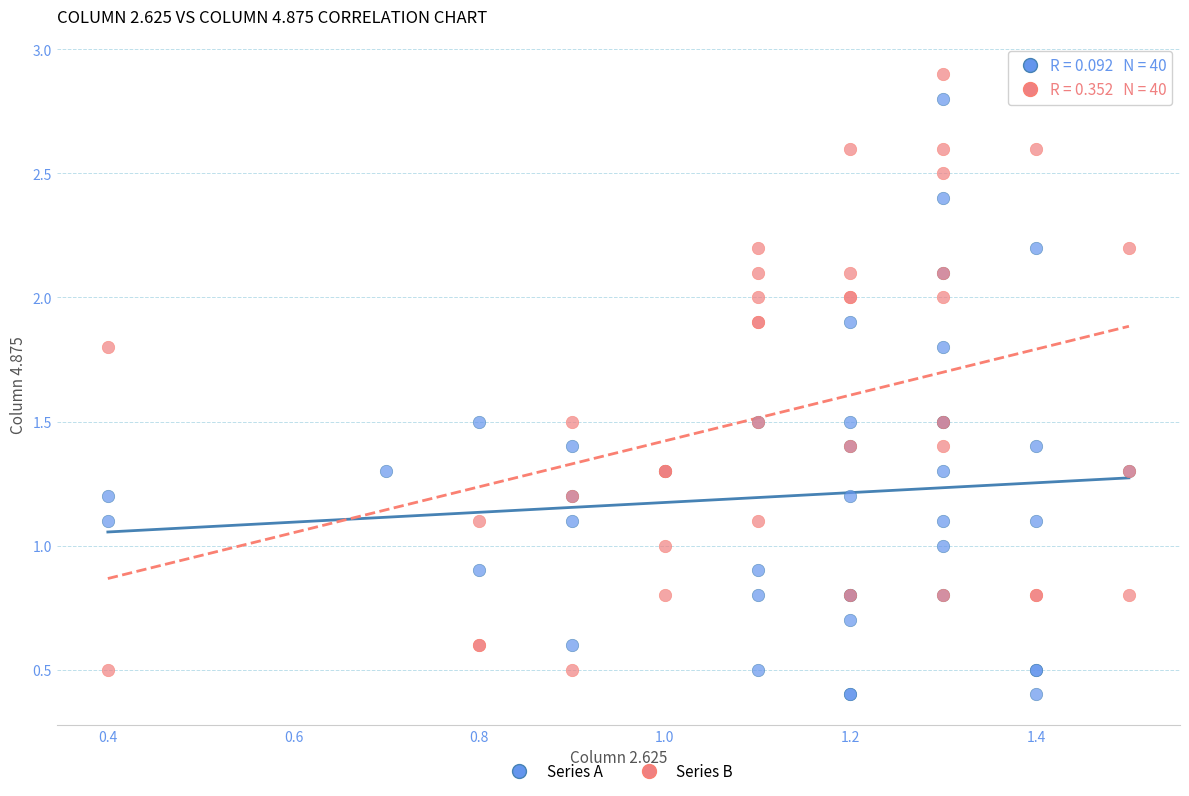

Which series contains the highest Y value?

Series B